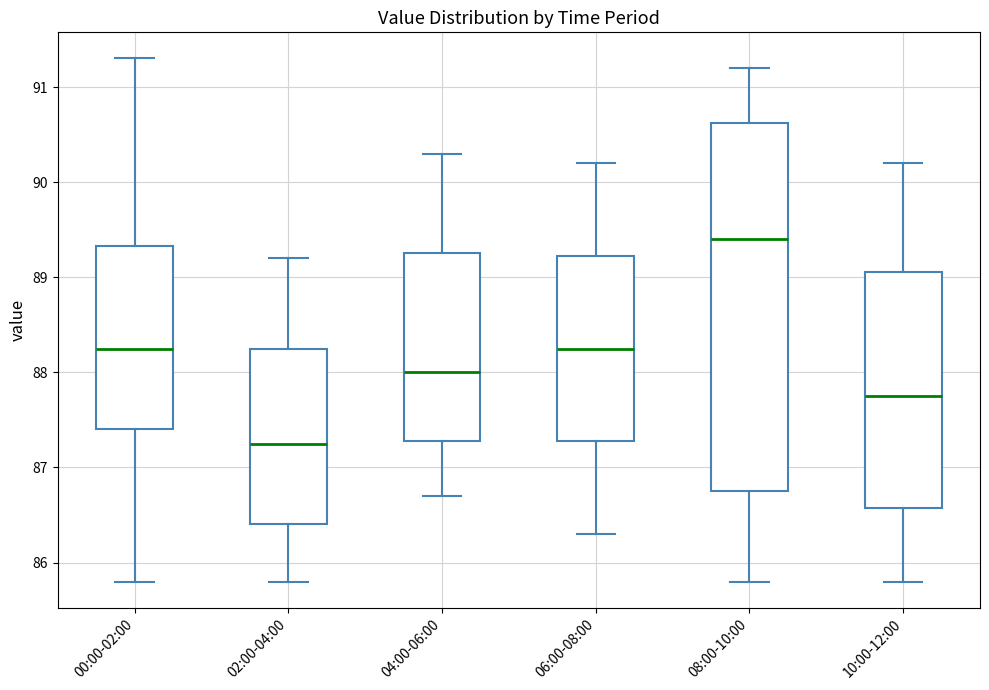

Reading left to right, read every box against the y-axis: the position of its median line, the range the box covers, and the ends of its whiskers. The values are not printed on the chart, so give them approximately, as read against the axis.

00:00-02:00: median 88.3, box 87.4 to 89.3, whiskers 85.8 to 91.3
02:00-04:00: median 87.3, box 86.4 to 88.3, whiskers 85.8 to 89.2
04:00-06:00: median 88.0, box 87.3 to 89.3, whiskers 86.7 to 90.3
06:00-08:00: median 88.3, box 87.3 to 89.2, whiskers 86.3 to 90.2
08:00-10:00: median 89.4, box 86.8 to 90.6, whiskers 85.8 to 91.2
10:00-12:00: median 87.8, box 86.6 to 89.1, whiskers 85.8 to 90.2